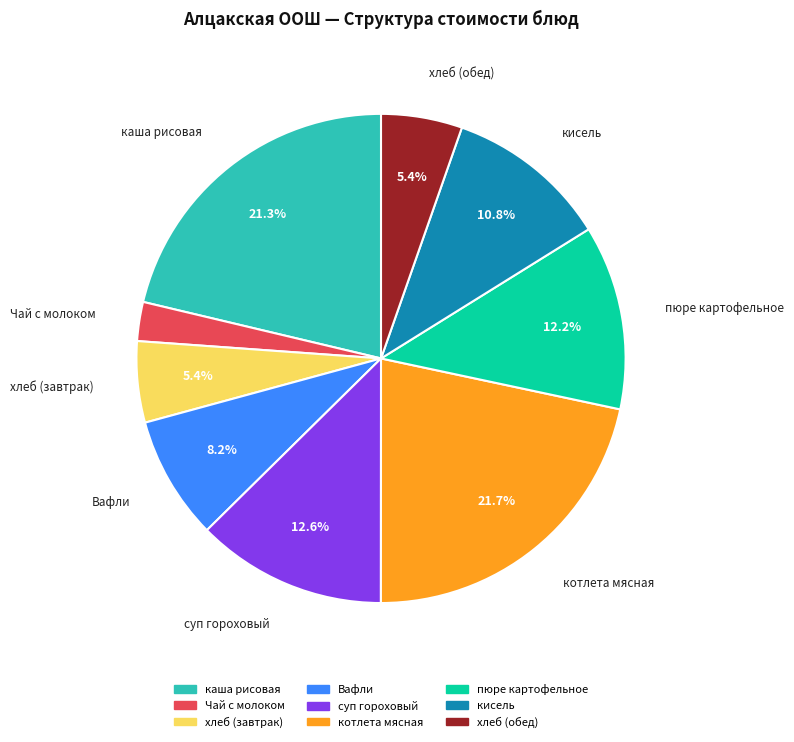

Which has a higher value, Вафли or котлета мясная?

котлета мясная